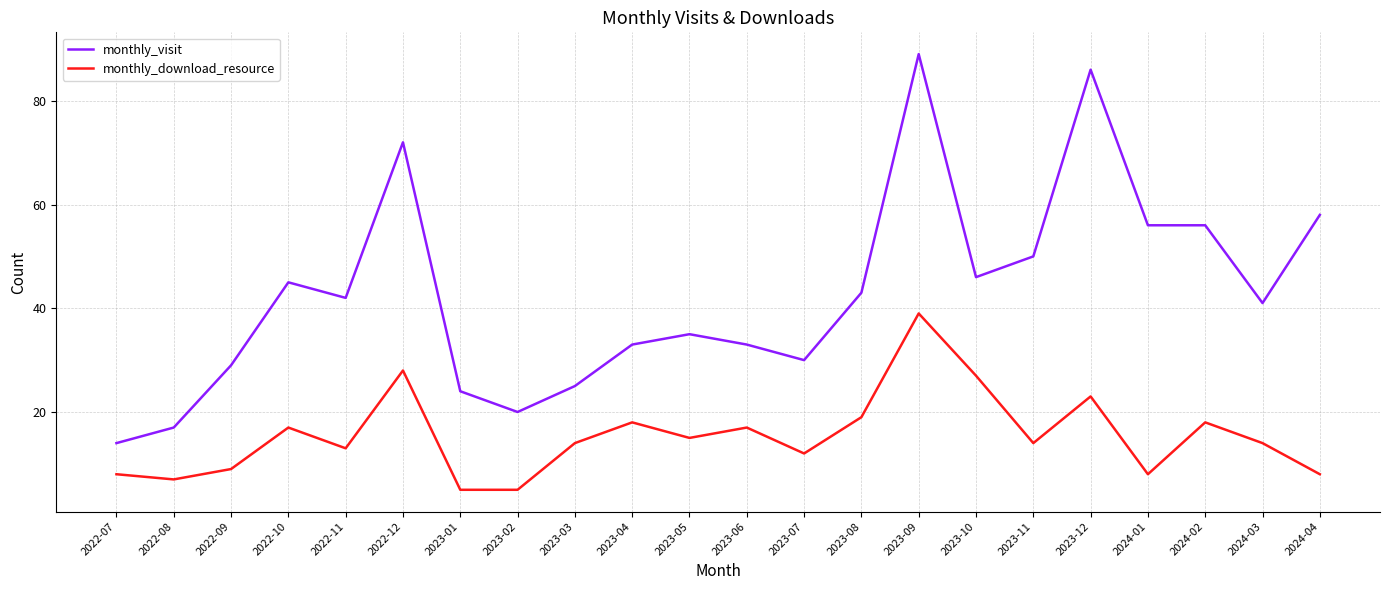

How many lines are shown in the chart?

2